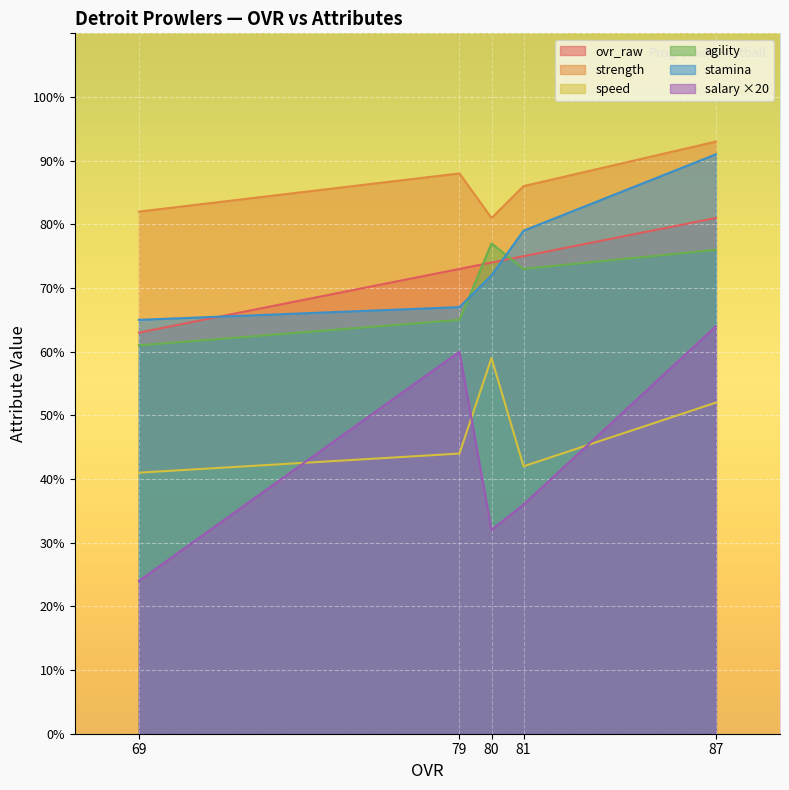

What value does the speed series have at 80?

59